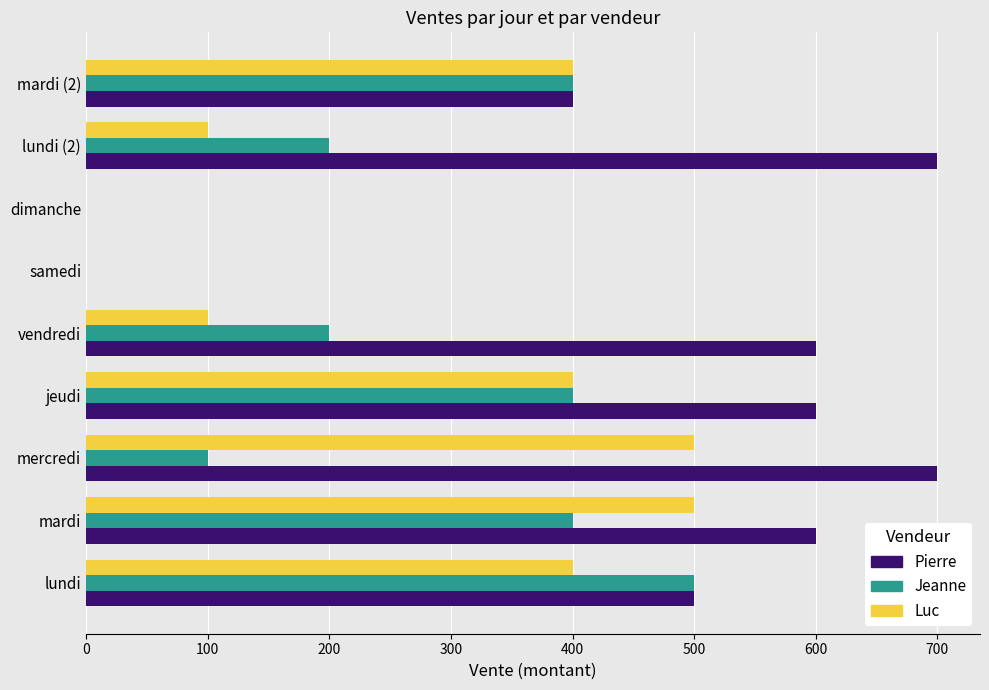

What is the sum of the Jeanne values at mercredi and jeudi?

500